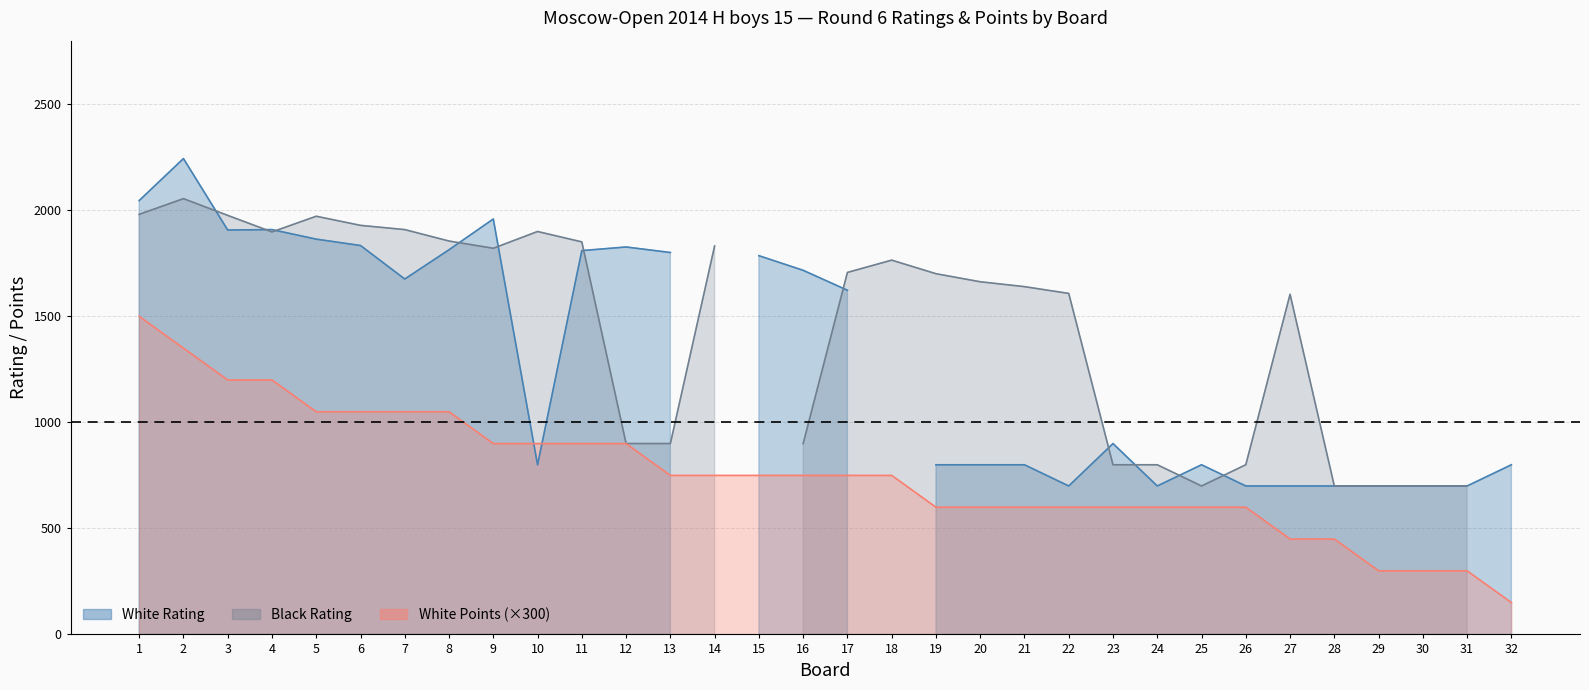

Rank the categories by White Rating value from lowest to highest.

14, 18, 22, 24, 26, 27, 28, 29, 30, 31, 10, 19, 20, 21, 25, 32, 23, 17, 7, 16, 15, 13, 11, 8, 12, 6, 5, 3, 4, 9, 1, 2